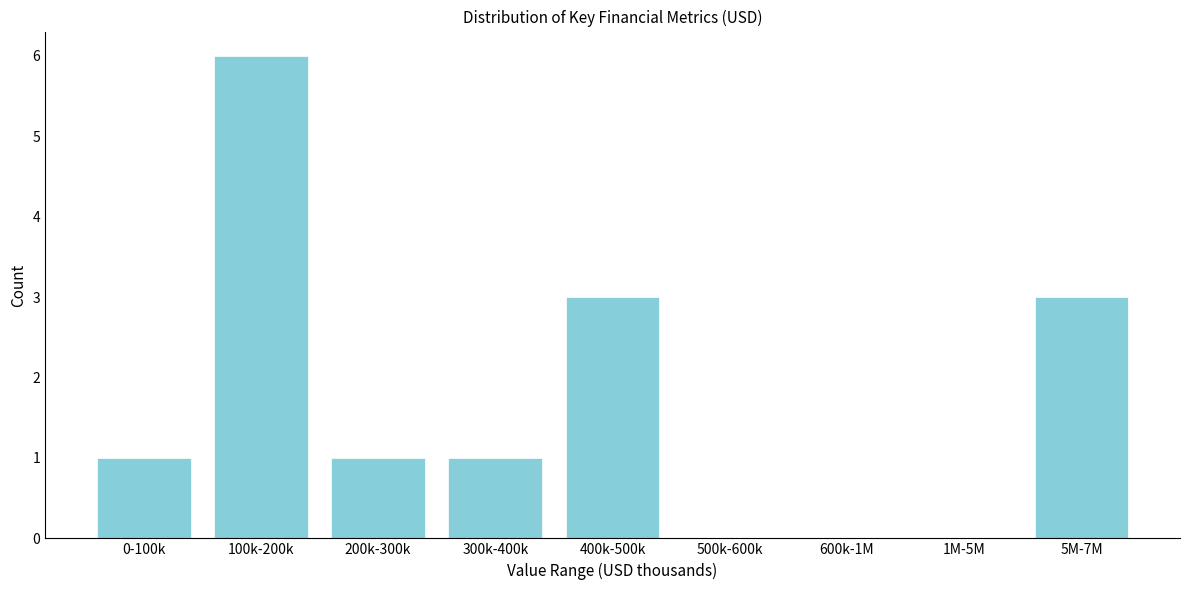

Reading left to right, extract all data points from this chart.

0-100k=1	100k-200k=6	200k-300k=1	300k-400k=1	400k-500k=3	500k-600k=0	600k-1M=0	1M-5M=0	5M-7M=3